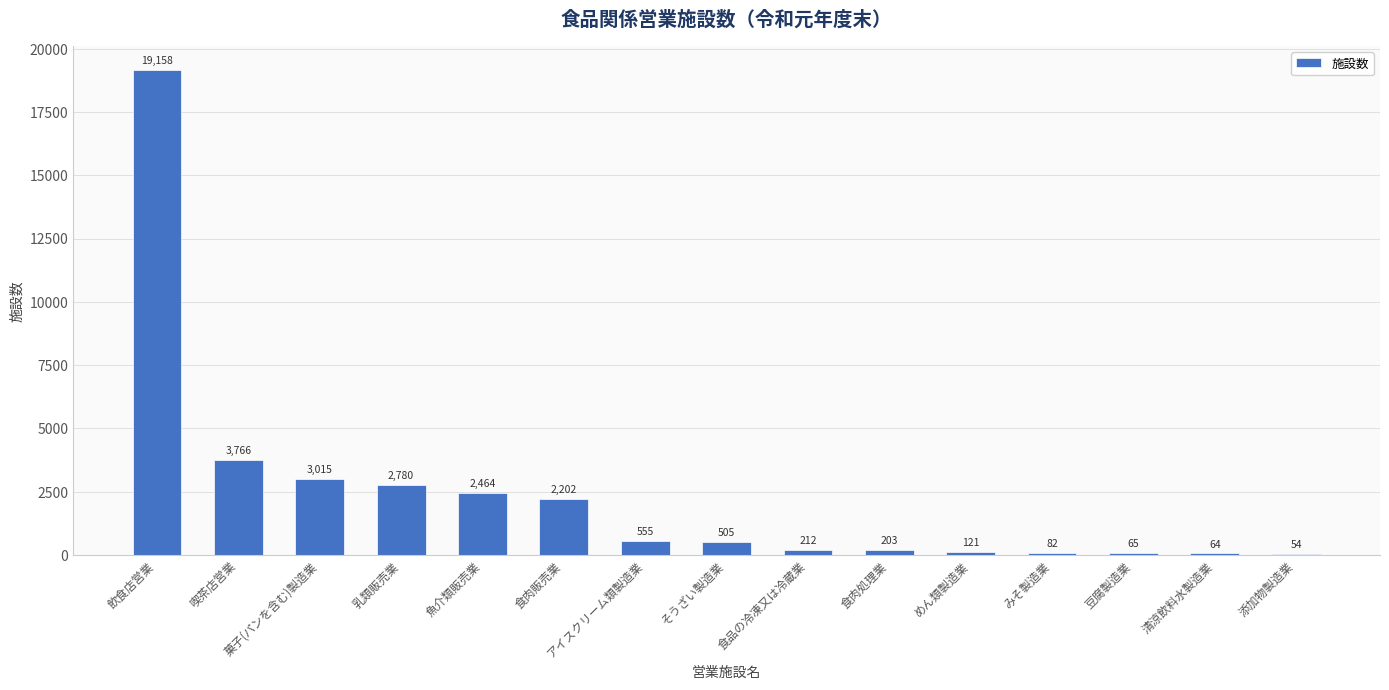

Is it true that the value at みそ製造業 is 82?

True